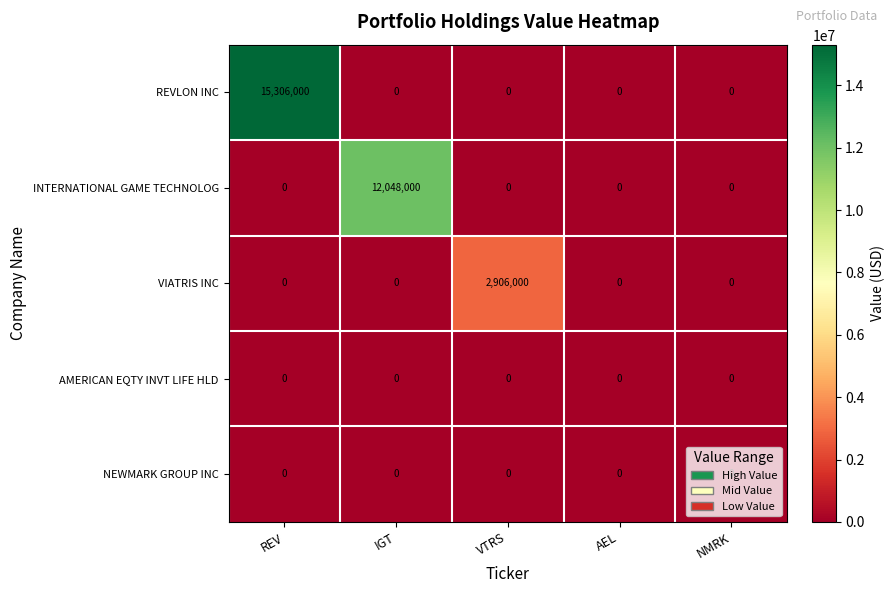

The INTERNATIONAL GAME TECHNOLOG series shows 5659207 at NMRK. True or false?

False